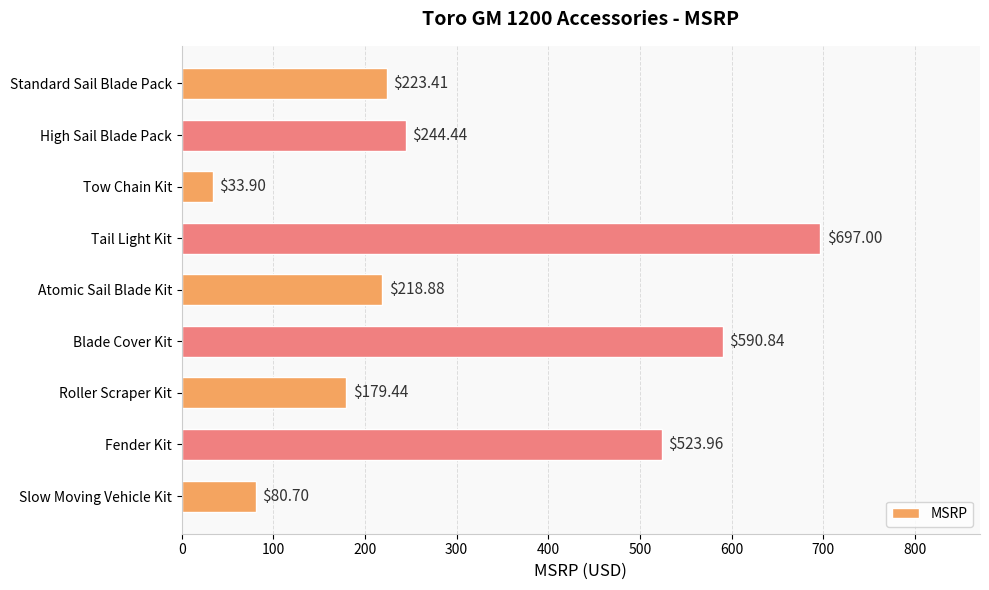

What is the sum of all values?

2792.6